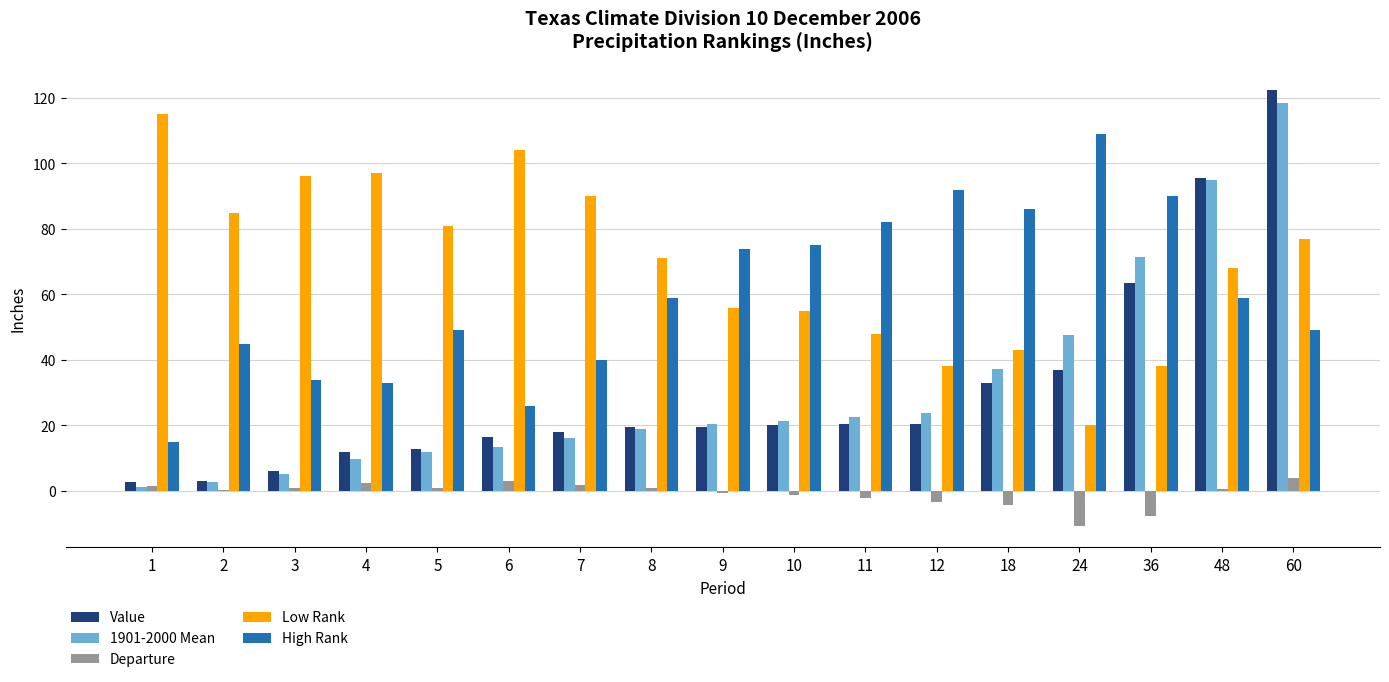

Which series has the largest total across all categories?

Low Rank